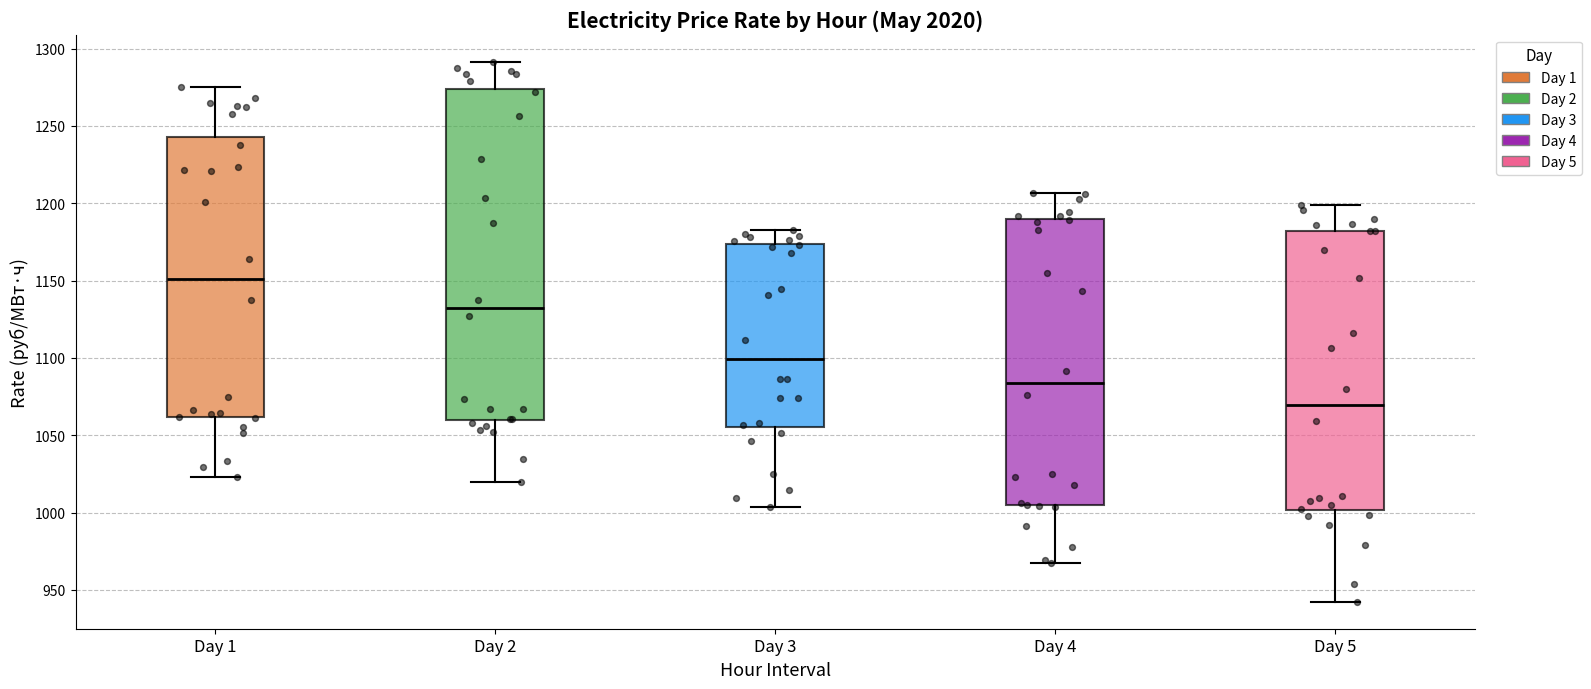

Which box has the lowest median line?

Day 5